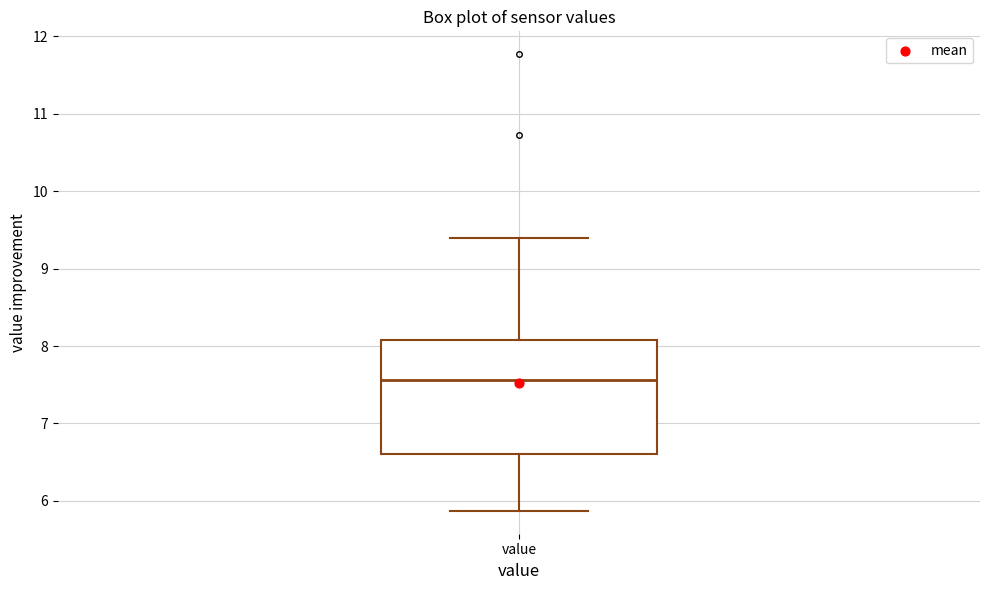

Transcribe this box plot: give where the median line is, the range the box spans, and where the two whiskers end, as read against the y-axis. The values are not printed on the chart, so give them approximately, as read against the axis.

median 7.6, box 6.6 to 8.1, whiskers 5.9 to 9.4